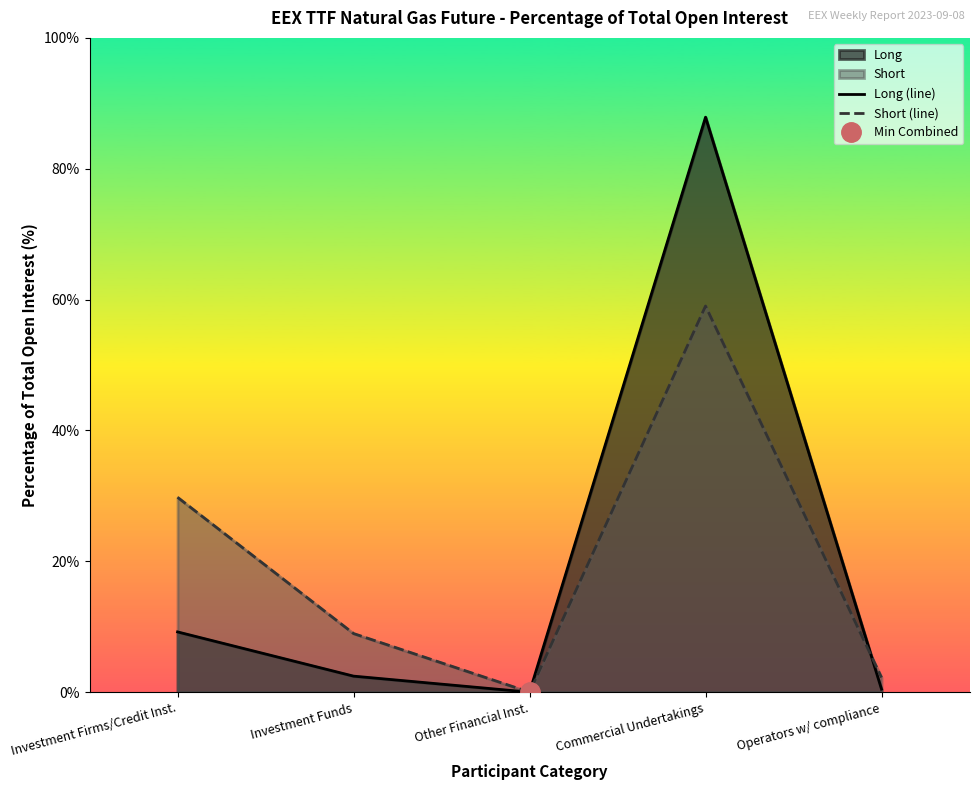

Reading right to left, what are all the values shown in this chart?

Long (line): 0.5	87.9	0.0	2.5	9.2
Short (line): 2.2	59.0	0.0	9.0	29.8